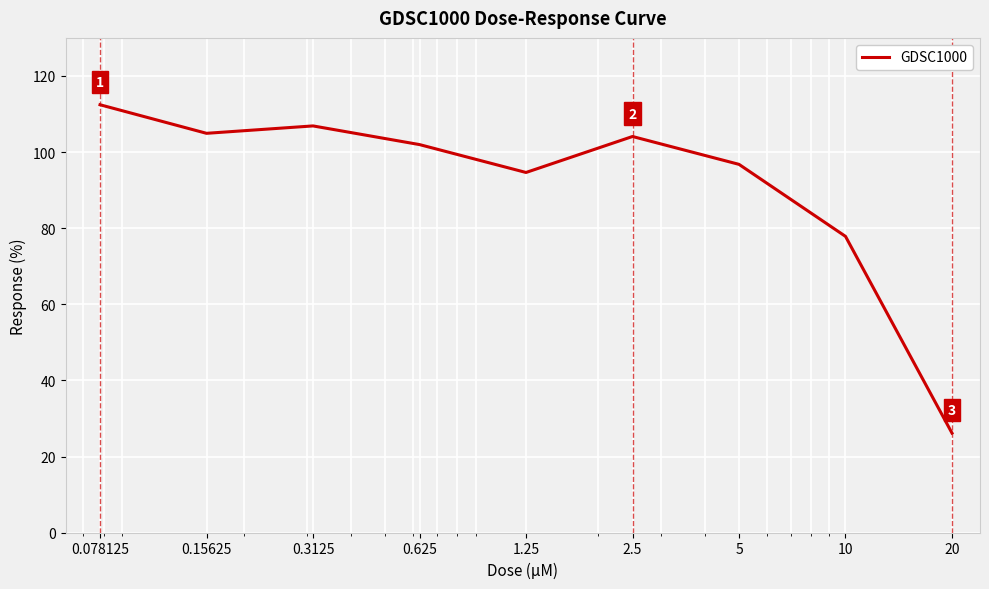

True or false: the data has more than 1 interior local peaks.

True